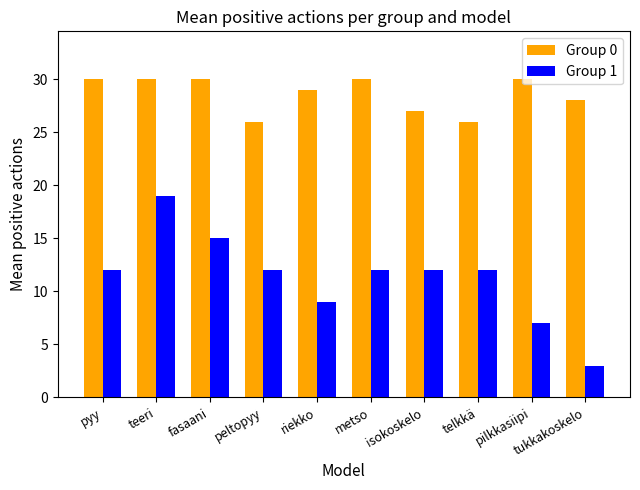

List the series in order of their overall mean, lowest first.

Group 1, Group 0